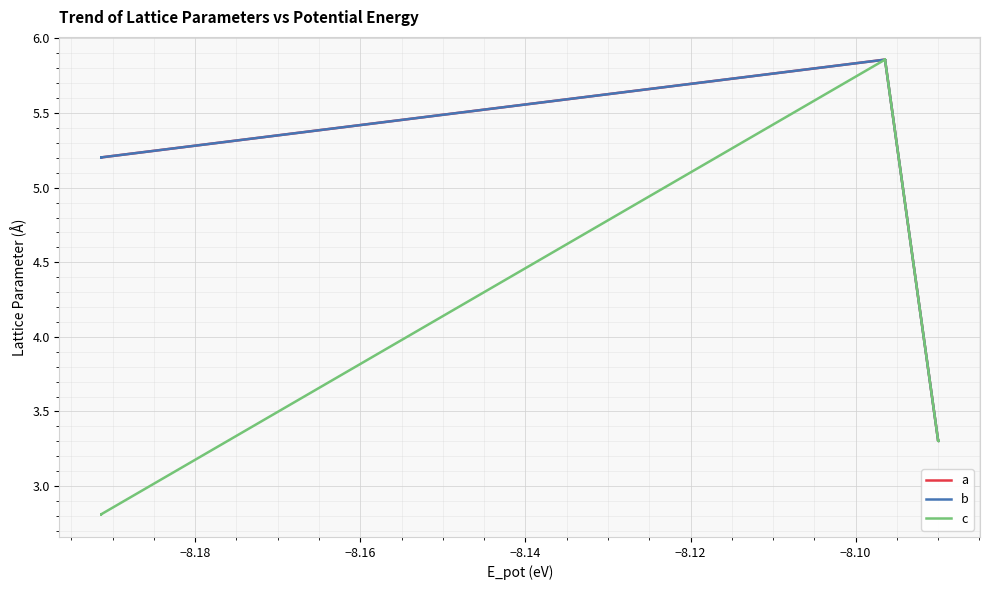

True or false: a and b cross at least once.

False